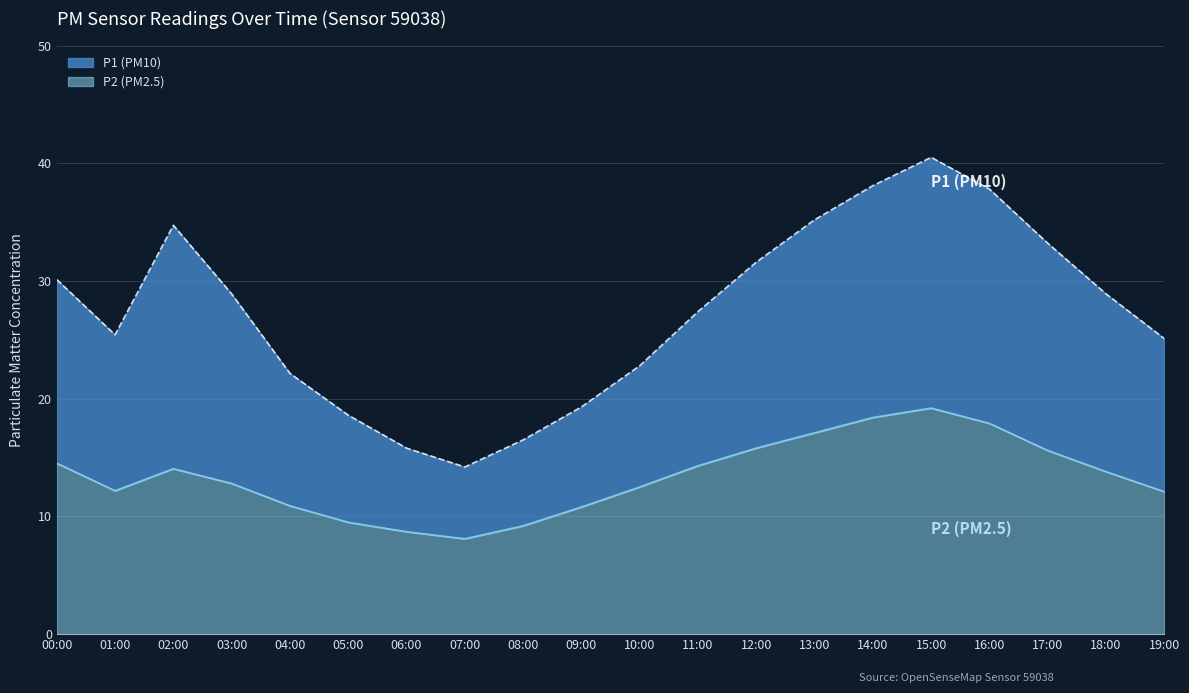

Where does the P2 series first go above 13?

00:00